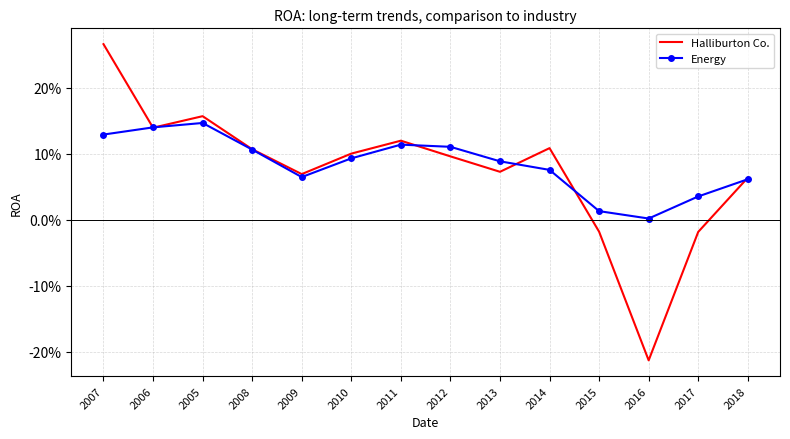

At which label does Halliburton Co. reach its minimum?

2016